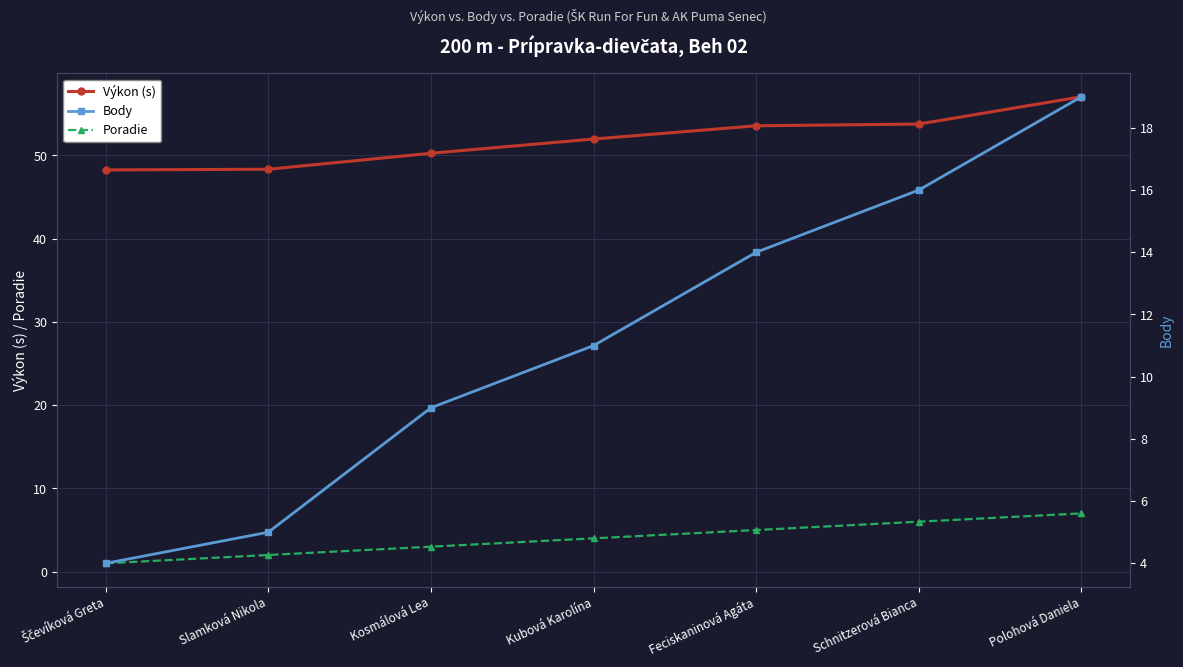

List the labels in order of Poradie value, largest first.

Polohová Daniela, Schnitzerová Bianca, Feciskaninová Agáta, Kubová Karolína, Kosmálová Lea, Slamková Nikola, Ščevíková Greta